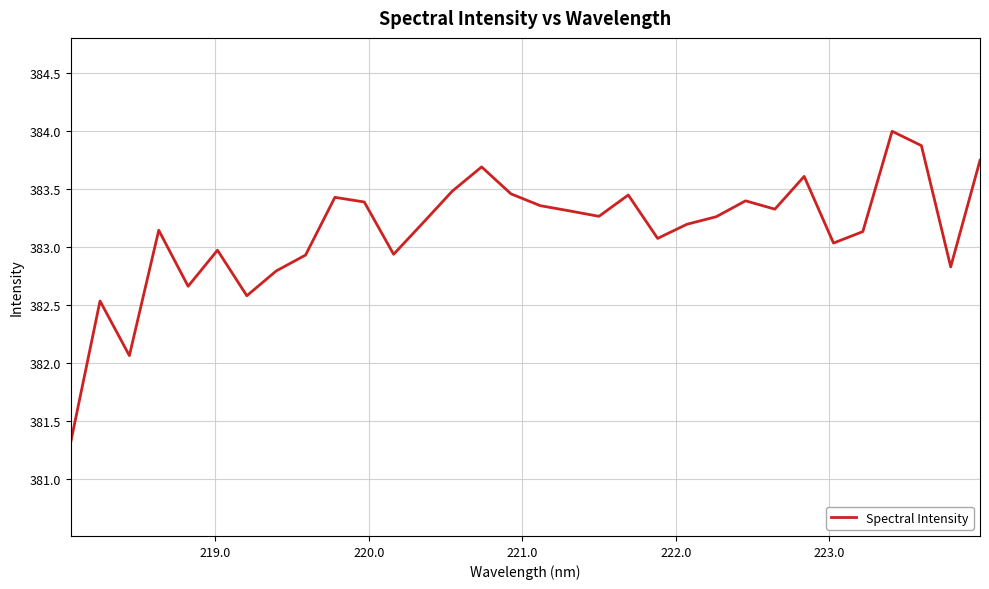

Count the number of values greater than 383.

22